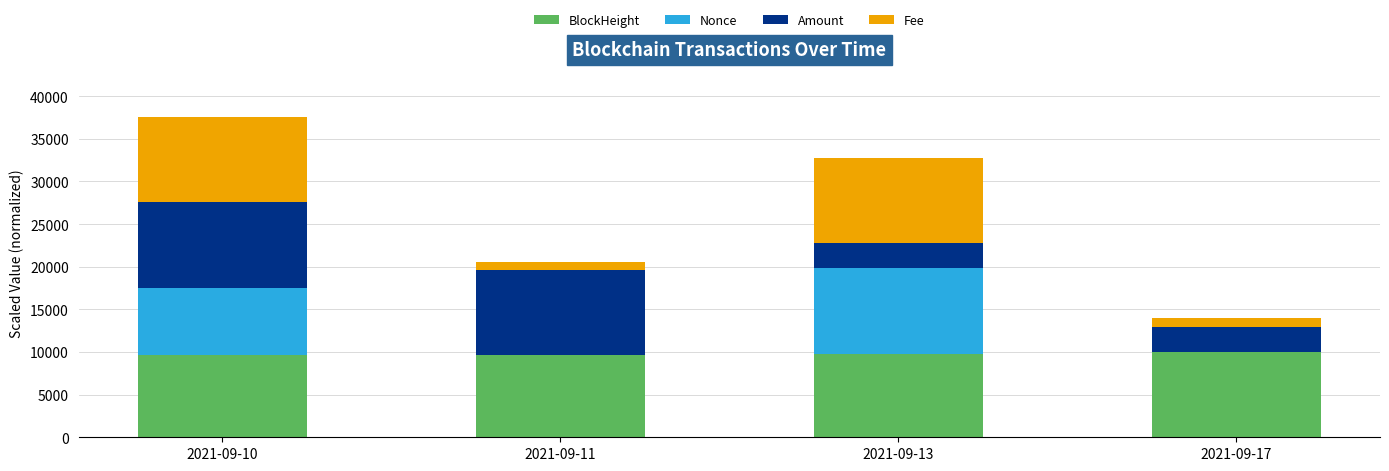

What is the total value across all series at 2021-09-10?

37537.1